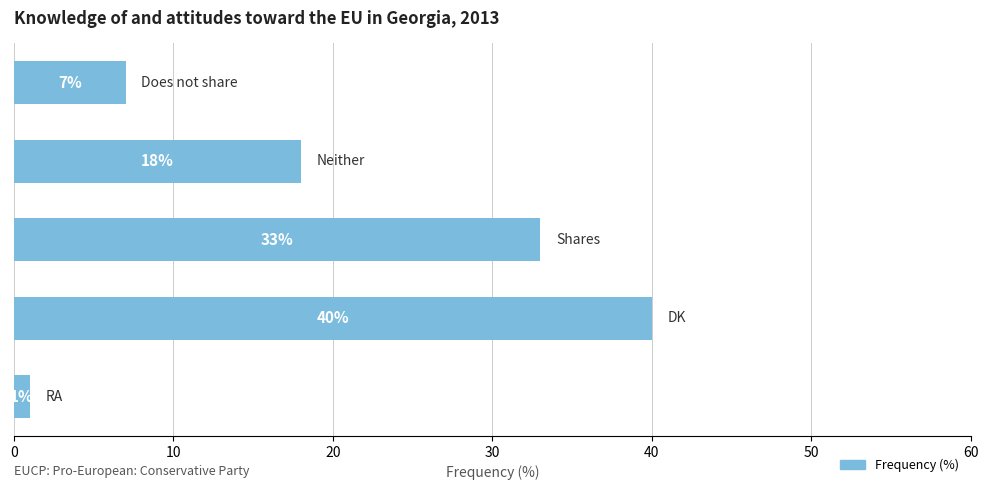

How many values are between 7 and 33?

3